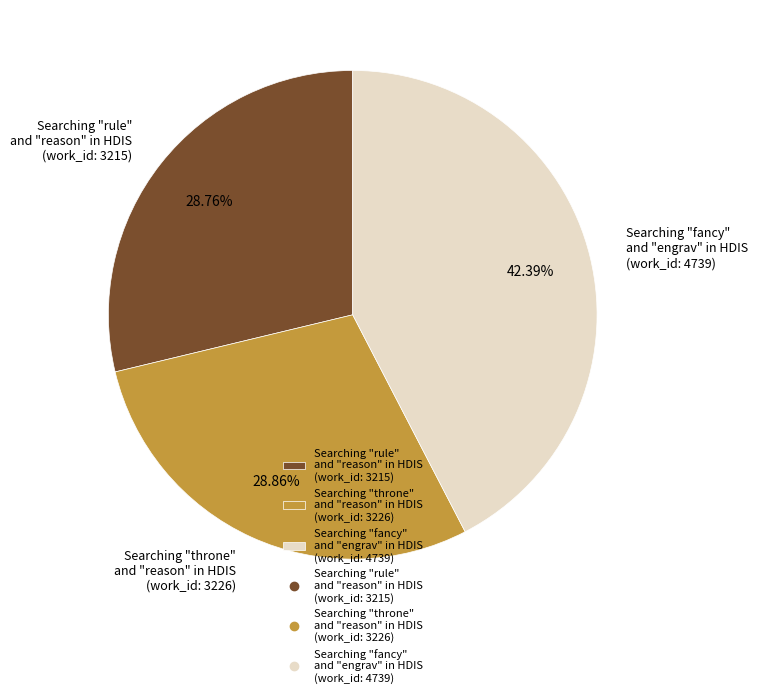

Which category has the biggest portion of the pie?

Searching "fancy" and "engrav" in HDIS